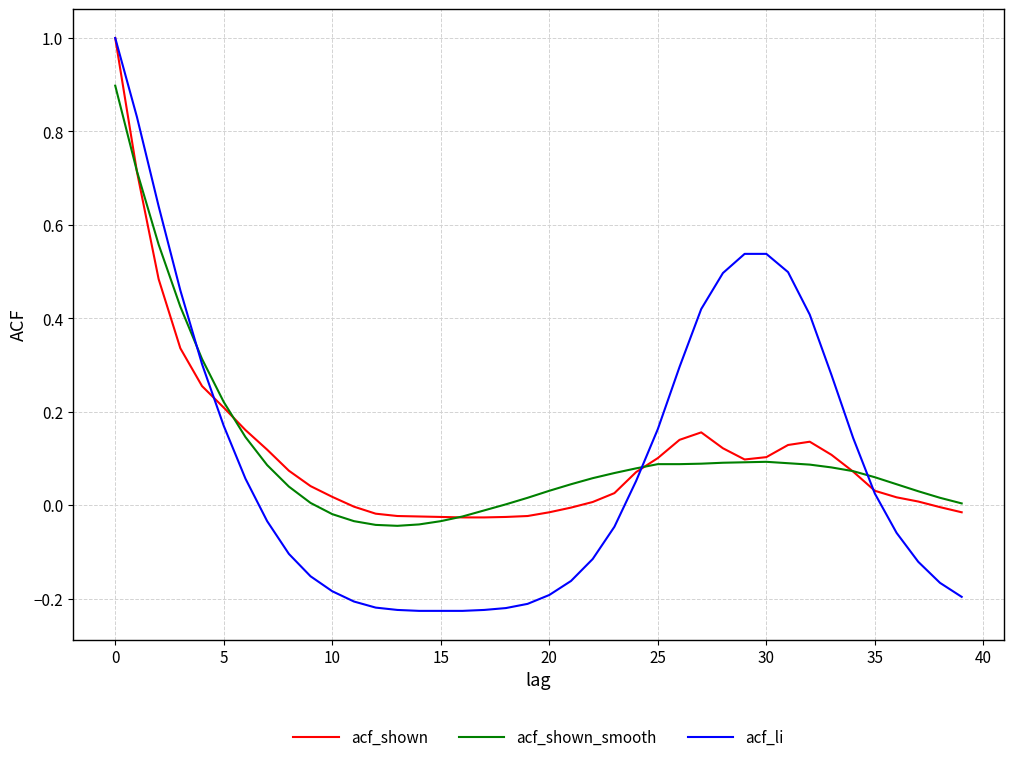

Is this an area chart (filled region under the line)?

No